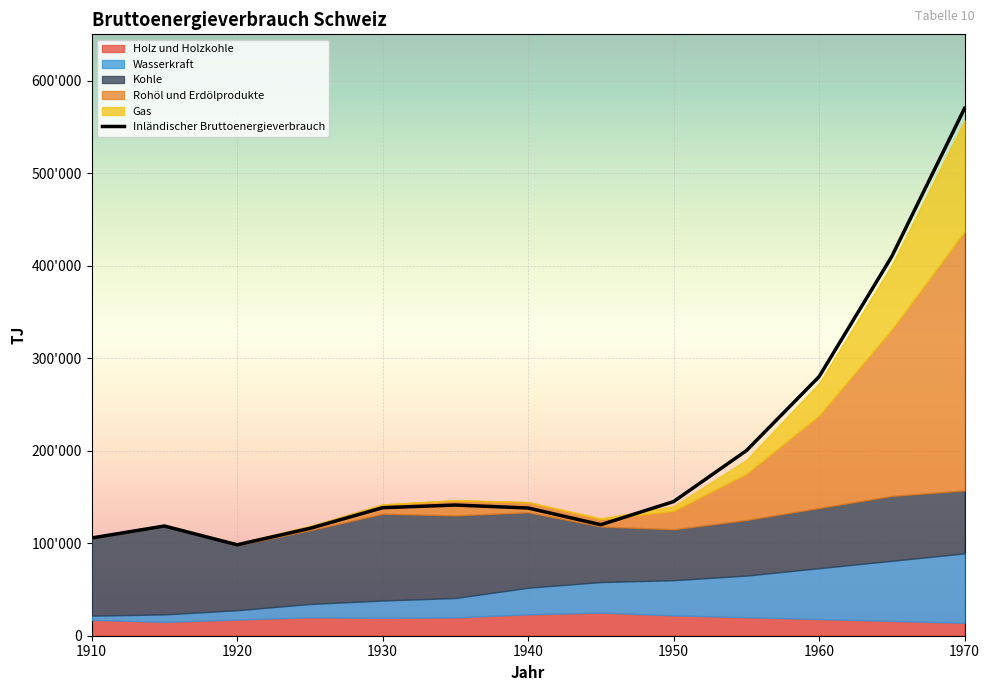

Between 1930 and 1955, which series saw the biggest shift?

Inländischer Bruttoenergieverbrauch